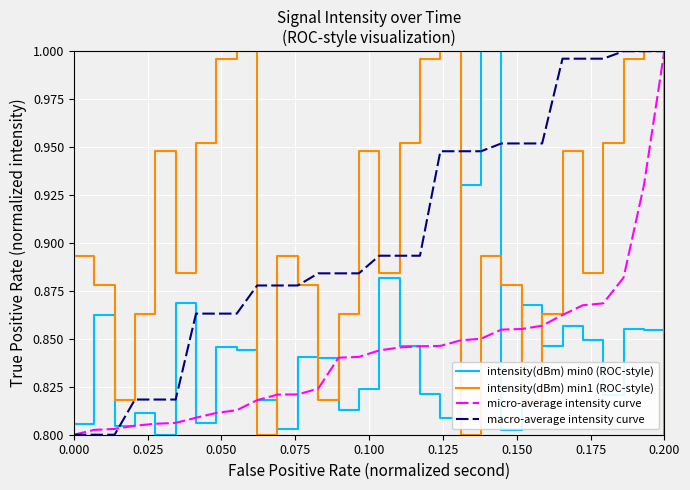

Which series ends up on top after the final intersection of intensity(dBm) min0 (ROC-style) and intensity(dBm) min1 (ROC-style)?

intensity(dBm) min0 (ROC-style)